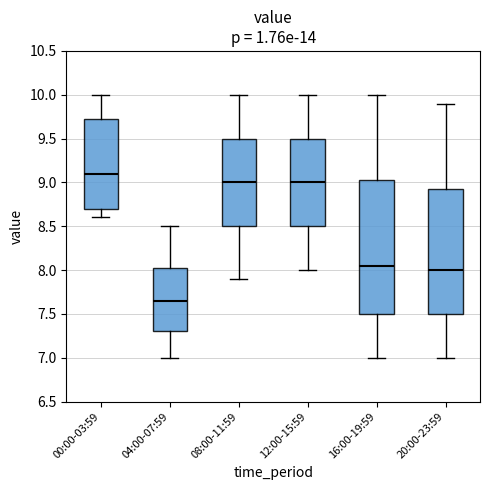

Comparing the boxes themselves (not the whiskers), which one is the tallest?

16:00-19:59